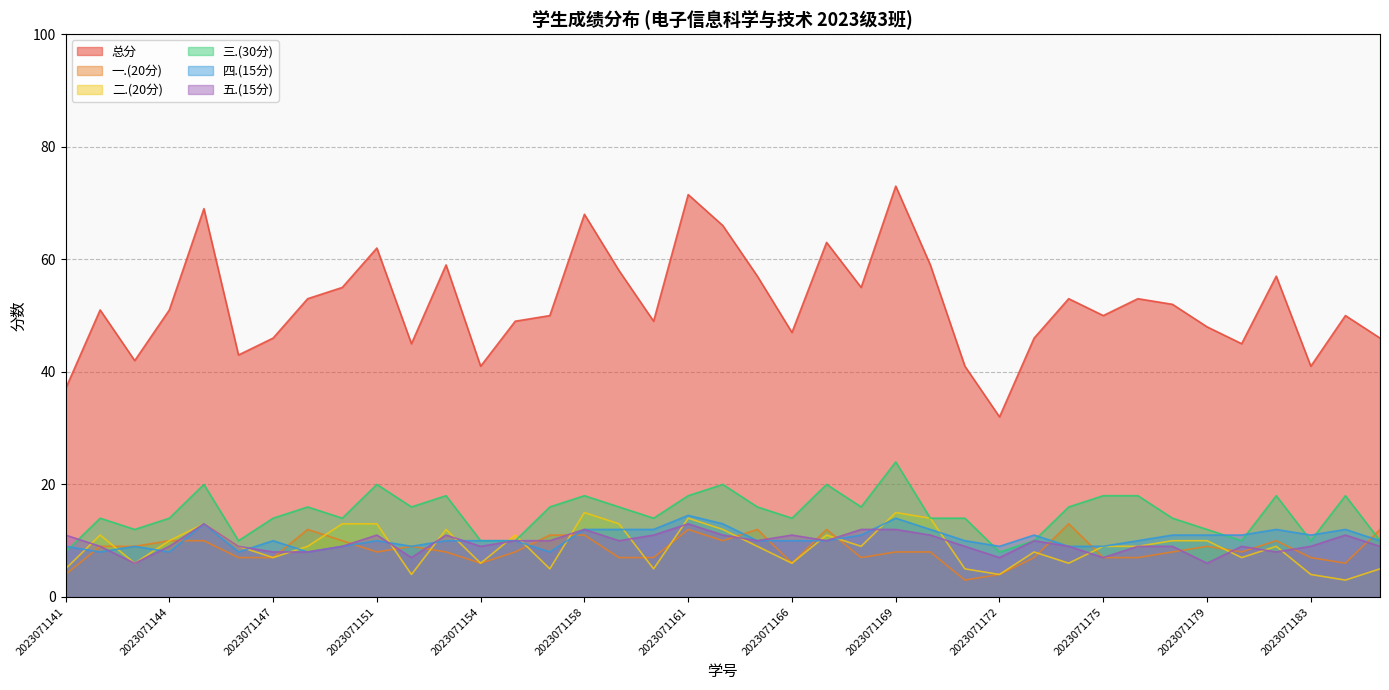

Count the 五.(15分) values in the range 9 to 11.

26